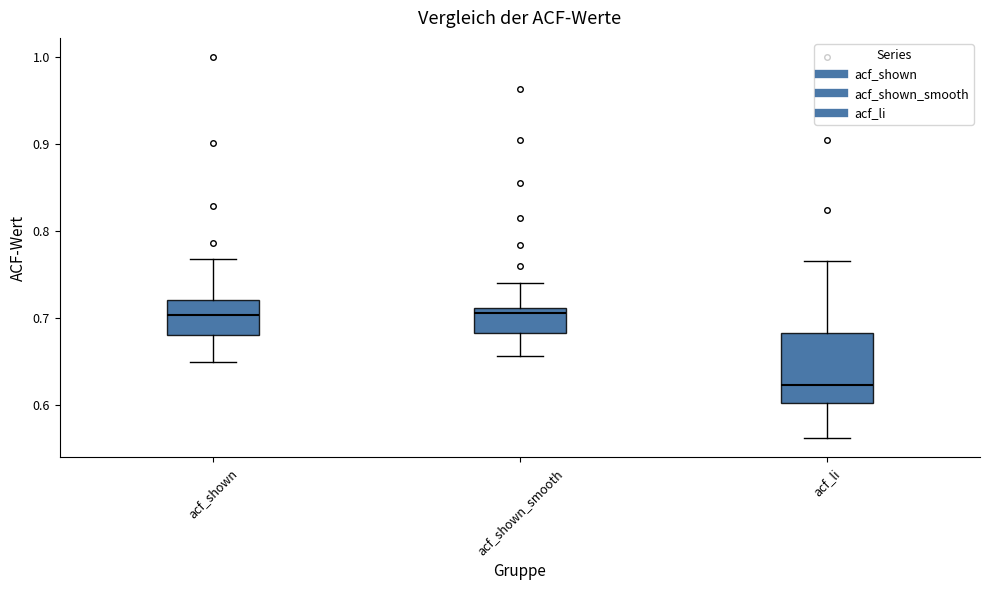

Reading left to right, read every box against the y-axis: the position of its median line, the range the box covers, and the ends of its whiskers. The values are not printed on the chart, so give them approximately, as read against the axis.

acf_shown: median 0.70, box 0.68 to 0.72, whiskers 0.65 to 0.77
acf_shown_smooth: median 0.71 (just below the box's upper edge), box 0.68 to 0.71, whiskers 0.66 to 0.74
acf_li: median 0.62, box 0.60 to 0.68, whiskers 0.56 to 0.77